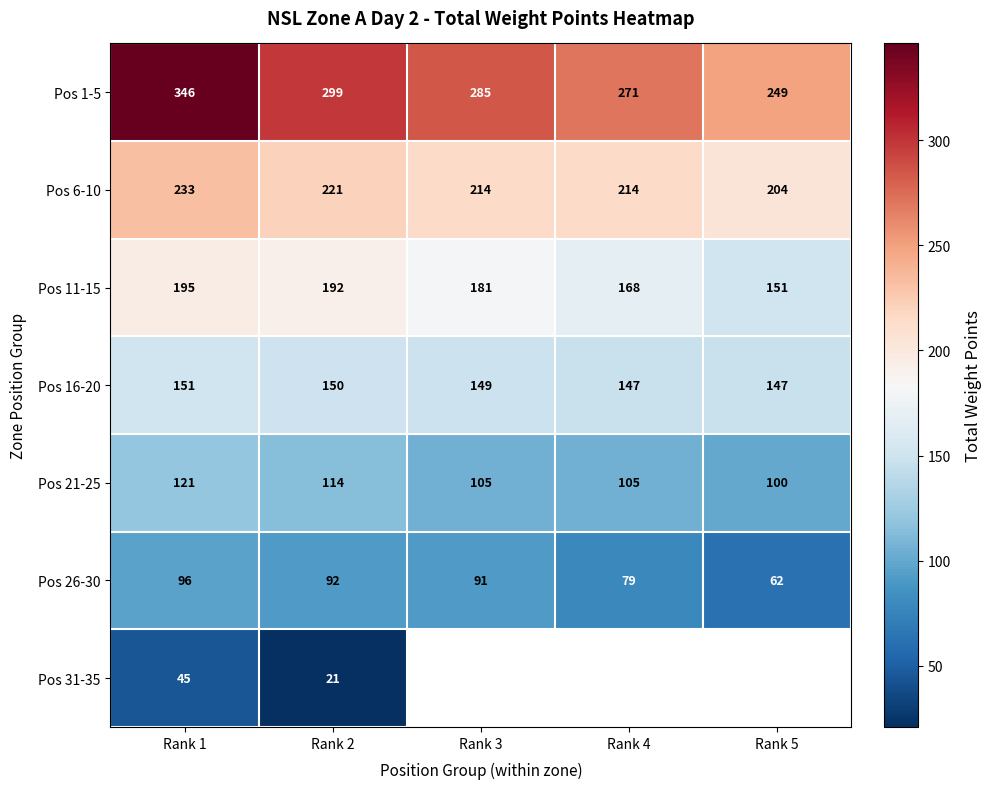

Count the number of categories in the chart.

5